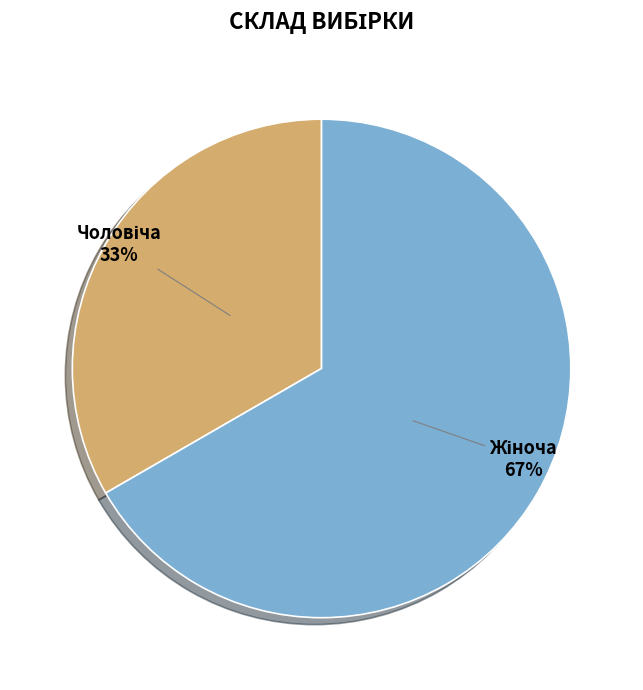

Does any single category account for the majority?

Yes